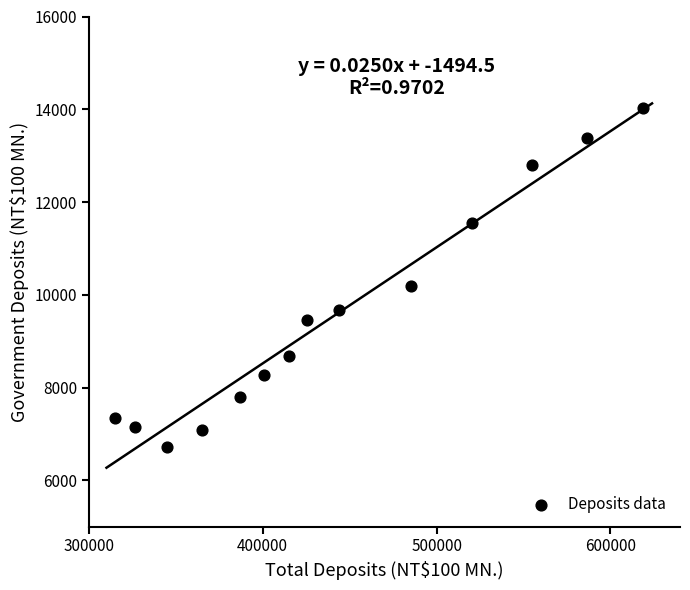

What is the range of X values (max minus min)?

303778